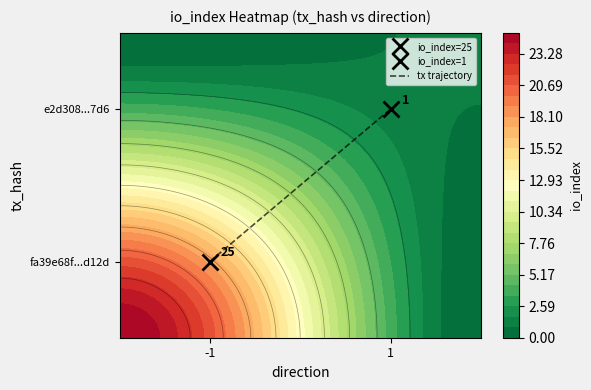

List the labels in order of value, largest first.

1, -1